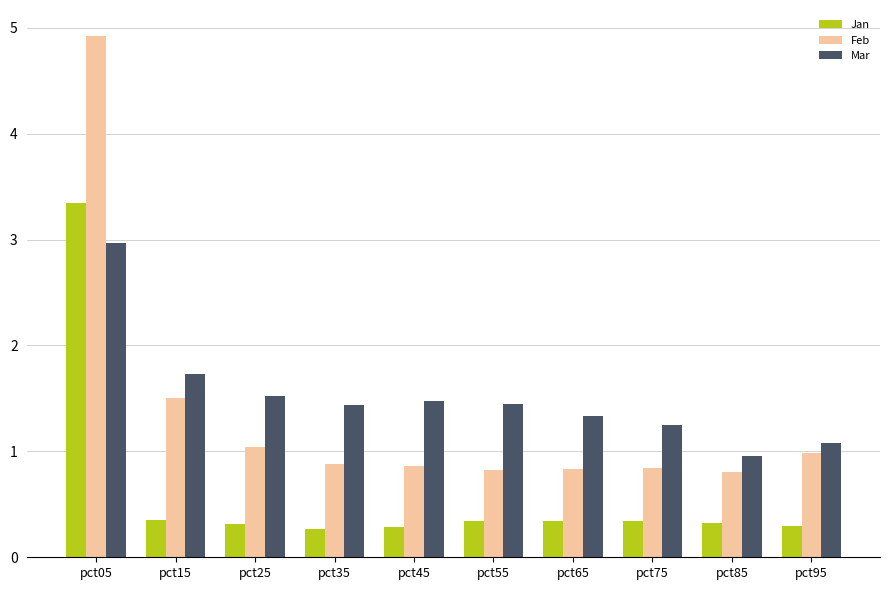

How many bars are there in each group?

3